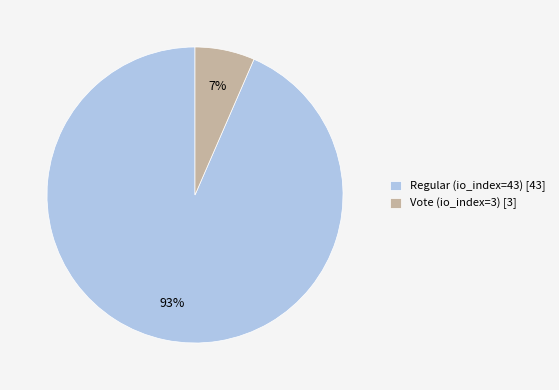

Do Regular (io_index=43) and Vote (io_index=3) together represent more than half of the pie?

Yes